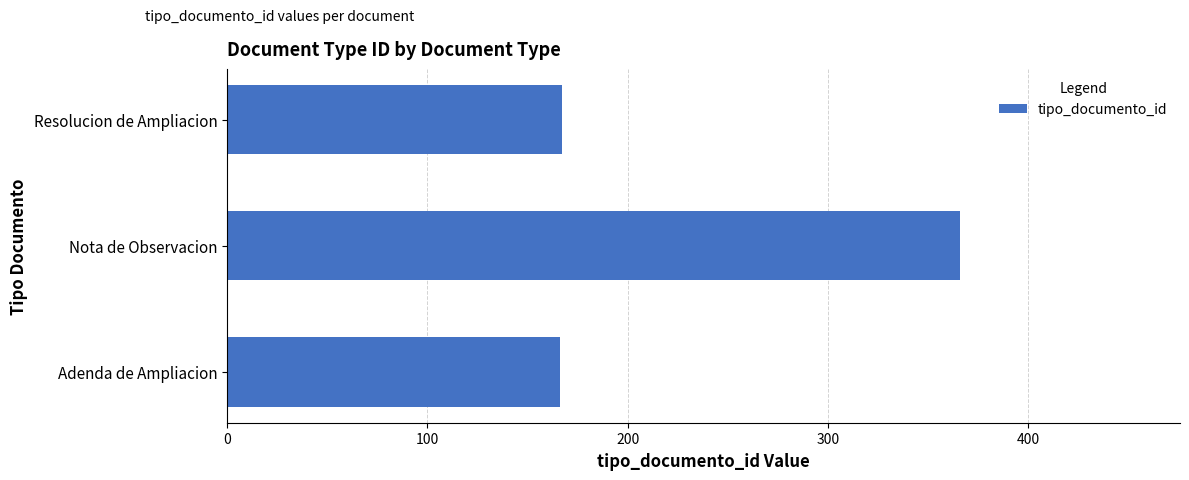

Is it true that the value at Adenda de Ampliacion is 166?

True